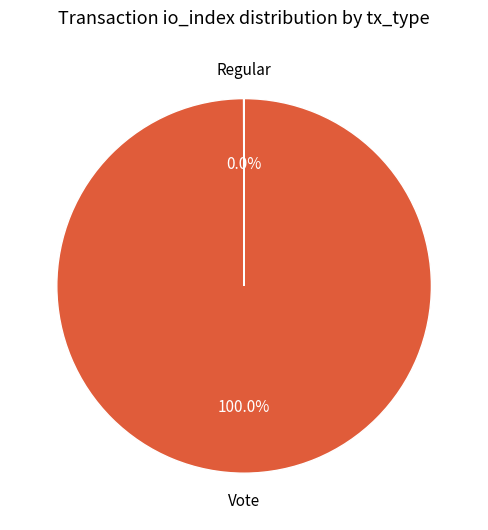

Is there any slice that represents more than half of the pie?

Yes